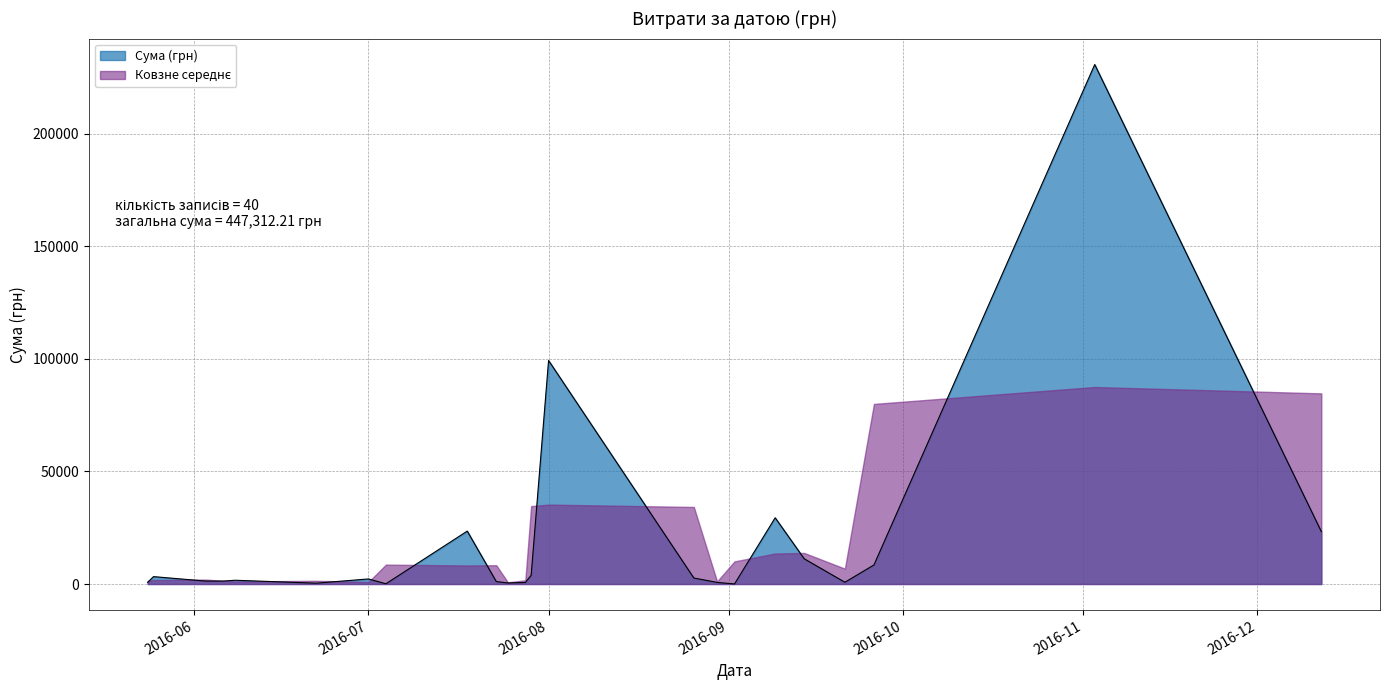

What is the sum of all values?

447312.2